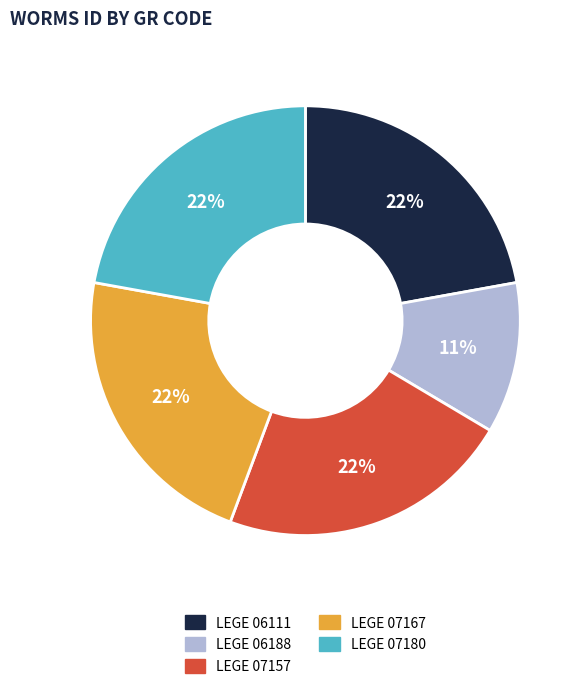

Does any single category account for the majority?

No